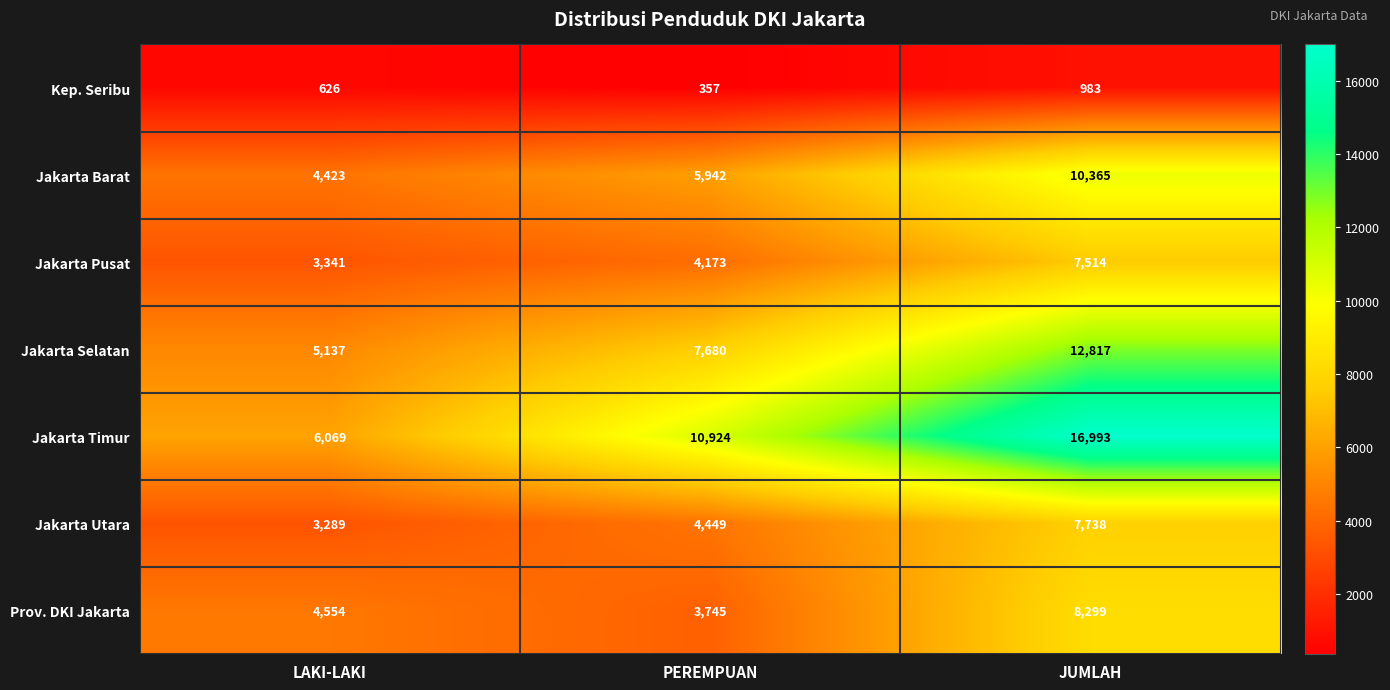

What is the average value of the Kep. Seribu series?

655